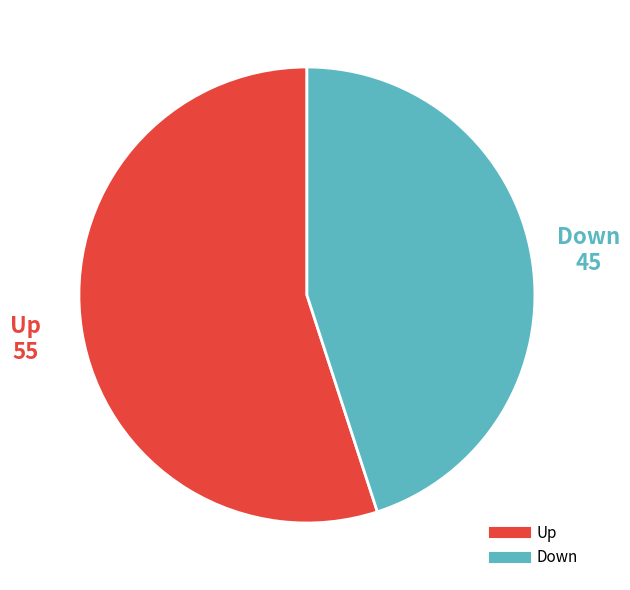

Count the number of slices in the pie.

2